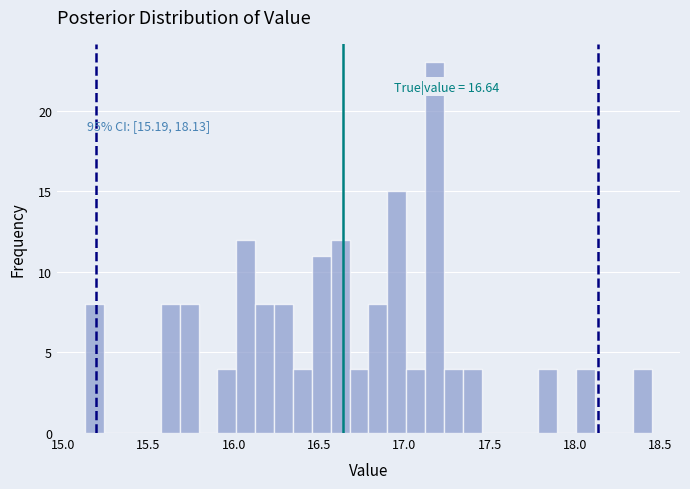

Read against the x-axis, roughly where is the centre of the tallest bar?

17.20